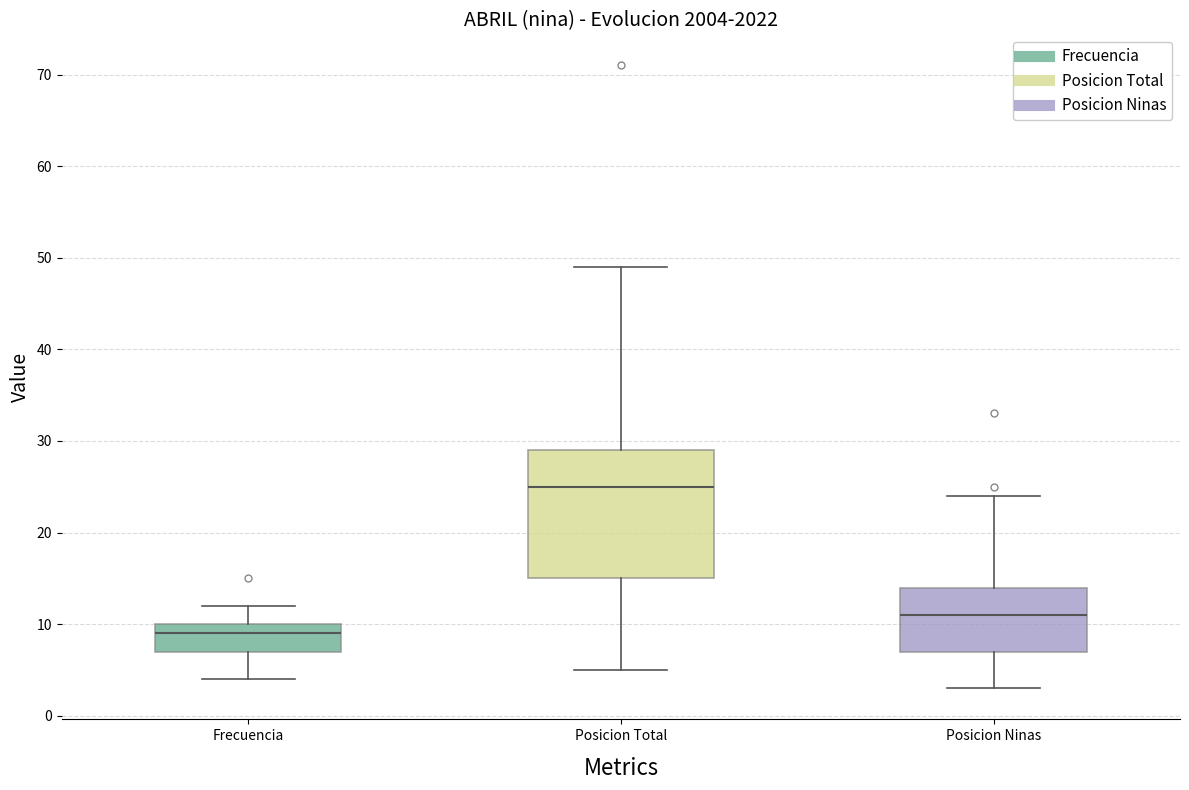

Where does the upper whisker of the box for Posicion Ninas end on the y-axis? The values are not printed on the chart, so give them approximately, as read against the axis.

24